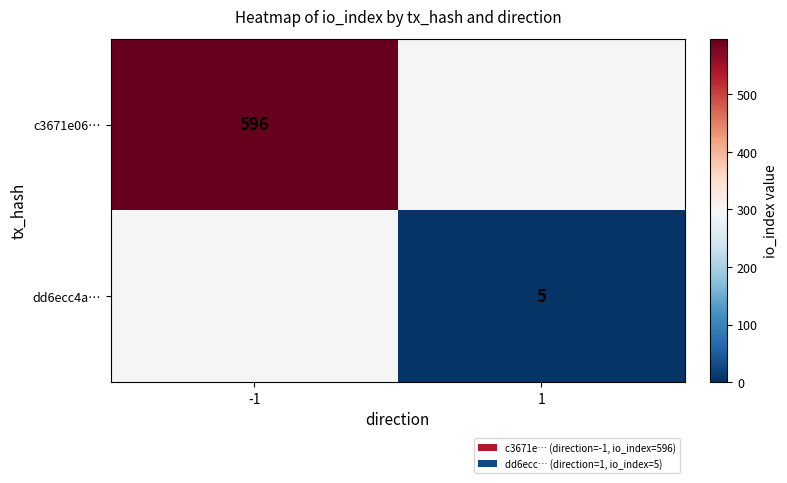

Is it true that dd6ecc4a… equals 5 at 1?

True